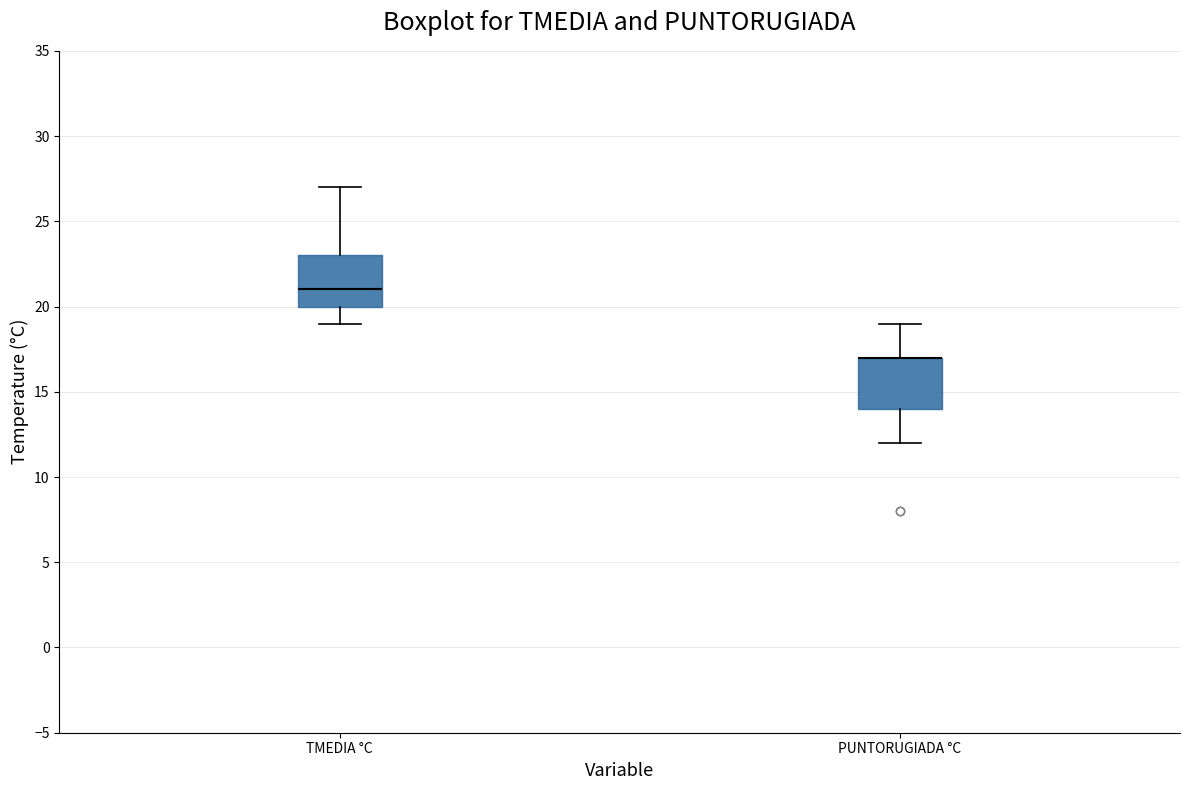

Reading left to right, transcribe this box plot: for each box, give where its median line is, the range the box spans, and where its two whiskers end, as read against the y-axis. The values are not printed on the chart, so give them approximately, as read against the axis.

TMEDIA °C: median 21, box 20 to 23, whiskers 19 to 27
PUNTORUGIADA °C: median 17 (drawn on the box's upper edge), box 14 to 17, whiskers 12 to 19